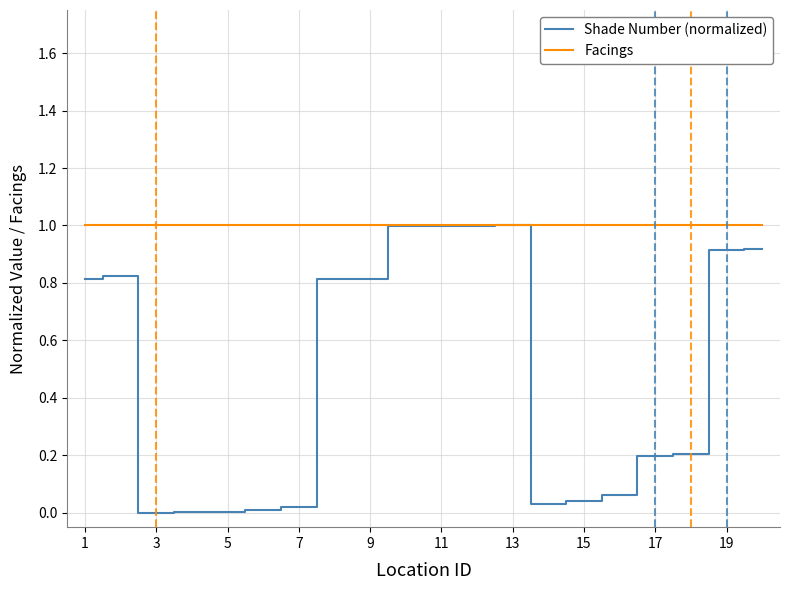

Which series has the widest spread of values?

Shade Number (normalized)